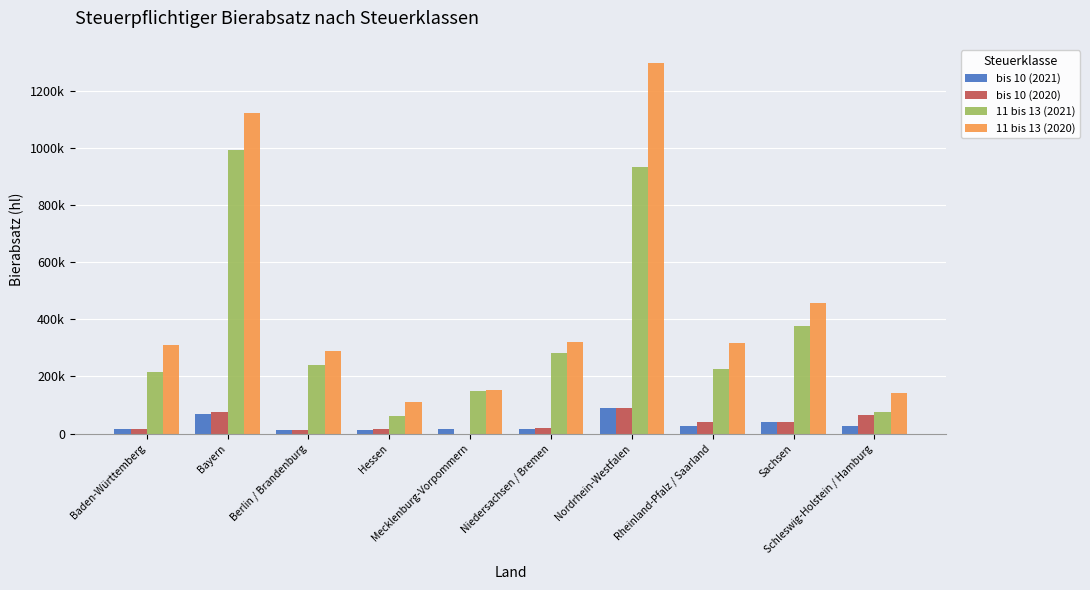

Reading left to right, list all the values displayed in this chart.

bis 10 (2021): Baden-Württemberg=14662.3	Bayern=69403.5	Berlin / Brandenburg=11812.0	Hessen=12539.4	Mecklenburg-Vorpommern=14916.0	Niedersachsen / Bremen=15096.0	Nordrhein-Westfalen=90248.5	Rheinland-Pfalz / Saarland=27334.8	Sachsen=39656.2	Schleswig-Holstein / Hamburg=25792.7
bis 10 (2020): Baden-Württemberg=16688.3	Bayern=77000.4	Berlin / Brandenburg=14002.6	Hessen=16056.2	Mecklenburg-Vorpommern=0.0	Niedersachsen / Bremen=18479.0	Nordrhein-Westfalen=88941.1	Rheinland-Pfalz / Saarland=39949.7	Sachsen=39293.0	Schleswig-Holstein / Hamburg=64218.2
11 bis 13 (2021): Baden-Württemberg=216206.5	Bayern=995498.0	Berlin / Brandenburg=239367.8	Hessen=63106.8	Mecklenburg-Vorpommern=148990.3	Niedersachsen / Bremen=281835.9	Nordrhein-Westfalen=933910.9	Rheinland-Pfalz / Saarland=225768.9	Sachsen=376546.0	Schleswig-Holstein / Hamburg=75719.5
11 bis 13 (2020): Baden-Württemberg=309105.9	Bayern=1125134.5	Berlin / Brandenburg=289033.5	Hessen=111473.1	Mecklenburg-Vorpommern=151089.3	Niedersachsen / Bremen=319969.3	Nordrhein-Westfalen=1297671.8	Rheinland-Pfalz / Saarland=317985.7	Sachsen=458911.1	Schleswig-Holstein / Hamburg=143432.9